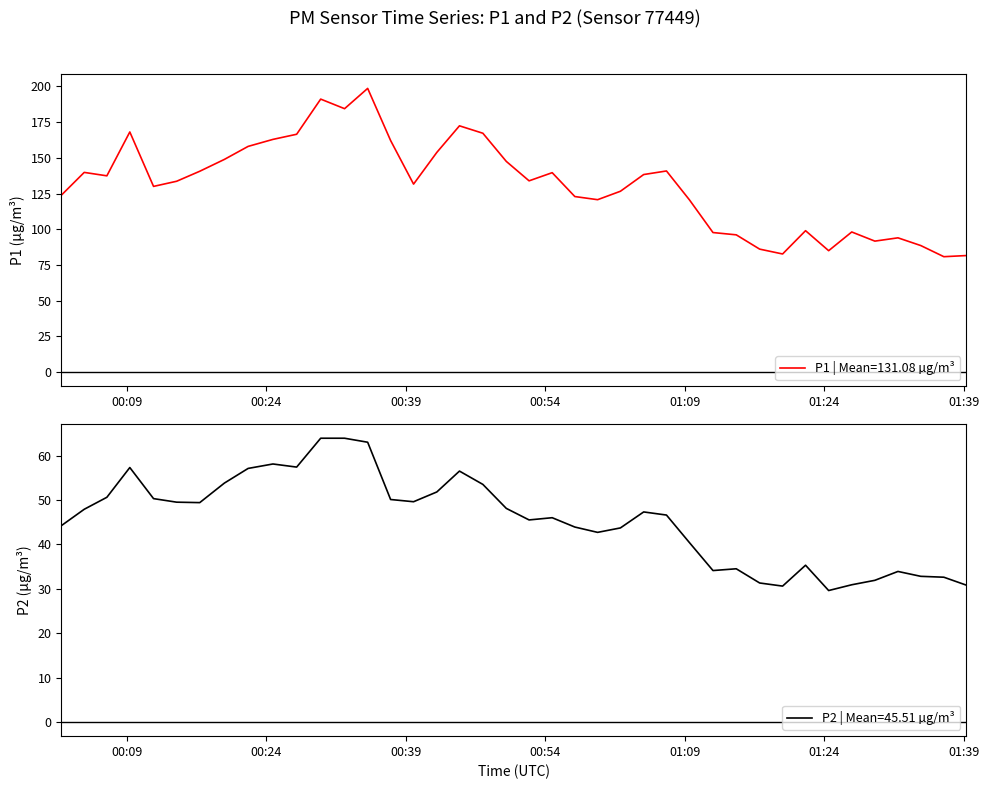

How many data points does each series have?

40